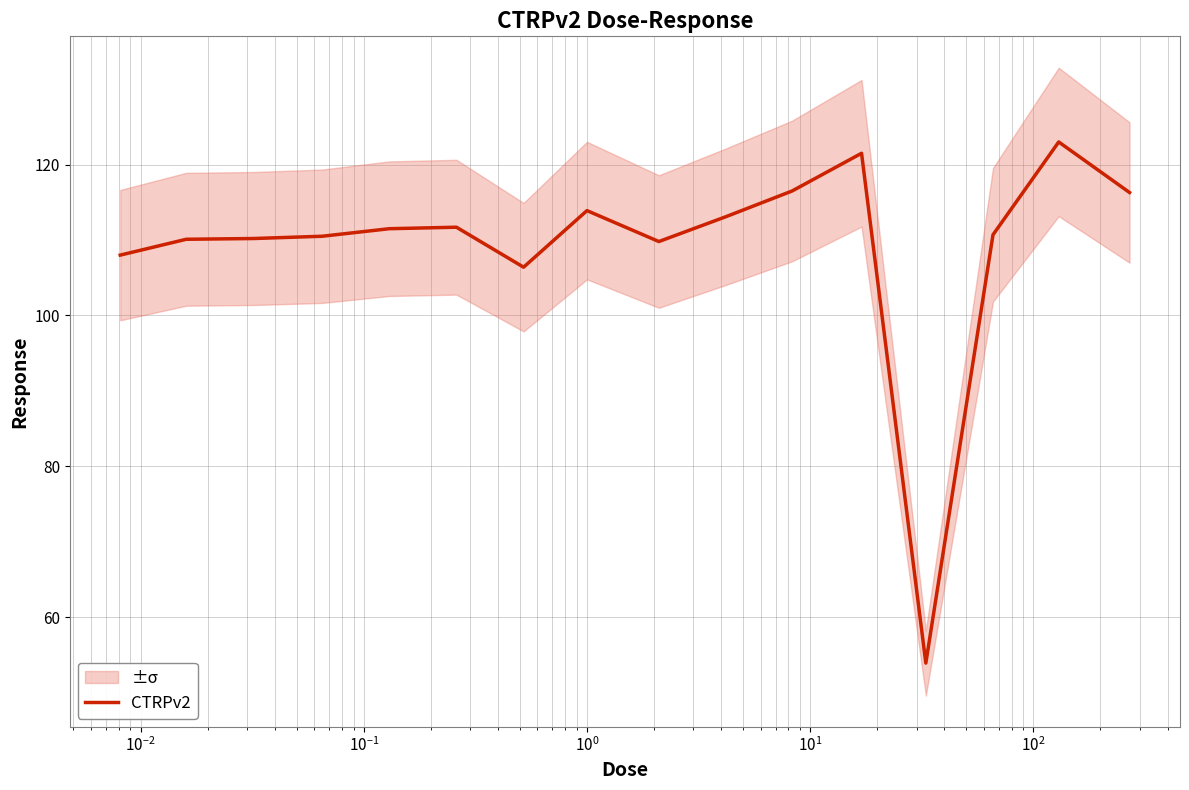

What is the maximum value for CTRPv2?

123.0